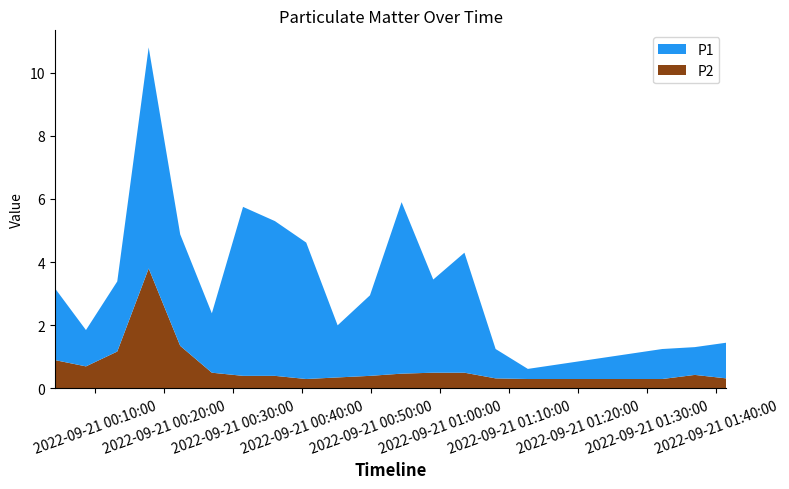

Reading left to right, list all the values displayed in this chart.

P1: 2.3	1.1	2.2	7.0	3.5	1.9	5.3	4.9	4.3	1.6	2.5	5.4	3.0	3.8	0.9	0.3	0.9	0.9	1.1
P2: 0.9	0.7	1.2	3.8	1.4	0.5	0.4	0.4	0.3	0.3	0.4	0.5	0.5	0.5	0.3	0.3	0.3	0.4	0.3